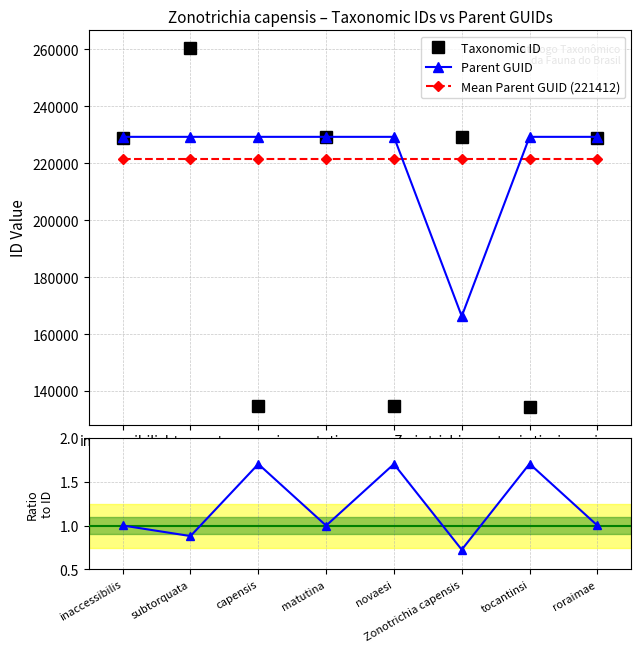

What is the difference between the maximum and minimum values in the Parent GUID / Taxonomic ID series?

1.0